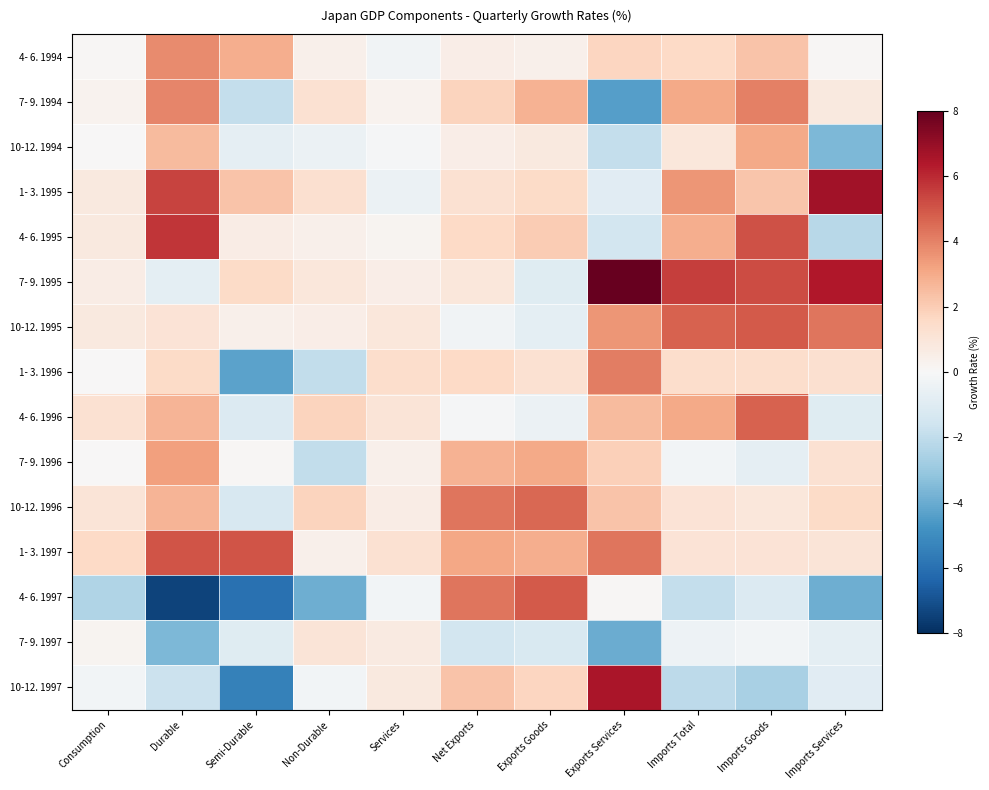

At which category is the sum across all series the highest?

Imports Goods